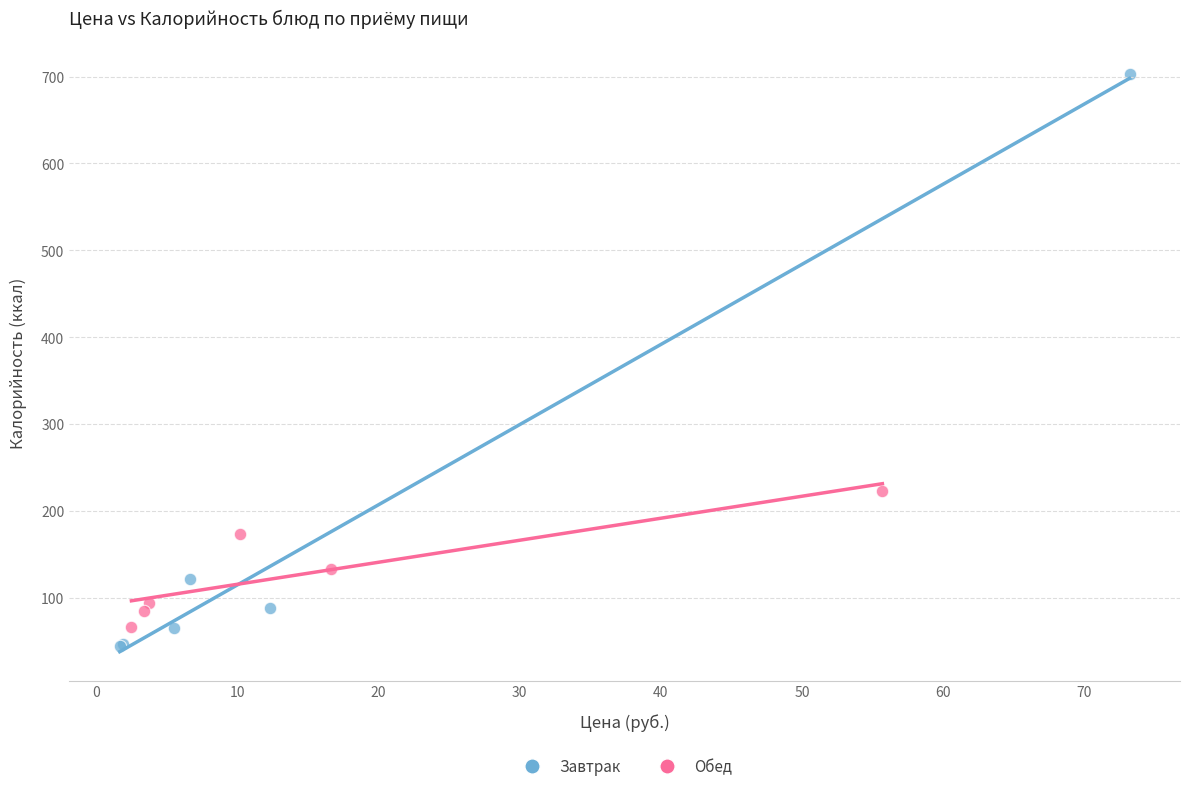

What are all the series names shown in the legend?

Завтрак, Обед